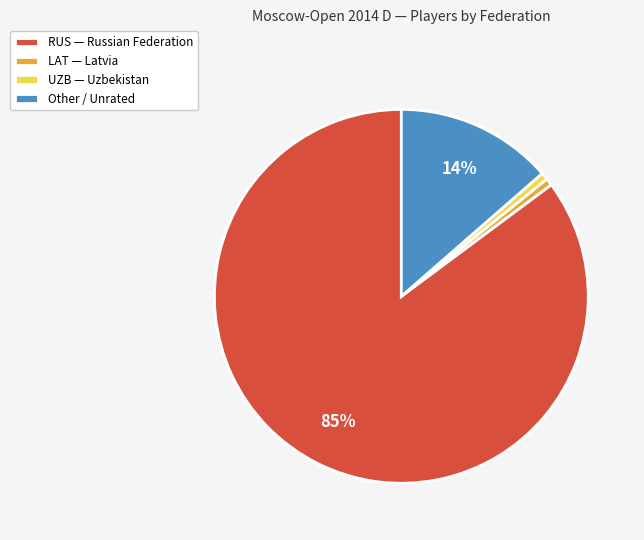

Combined, do UZB and RUS account for over 50%?

Yes